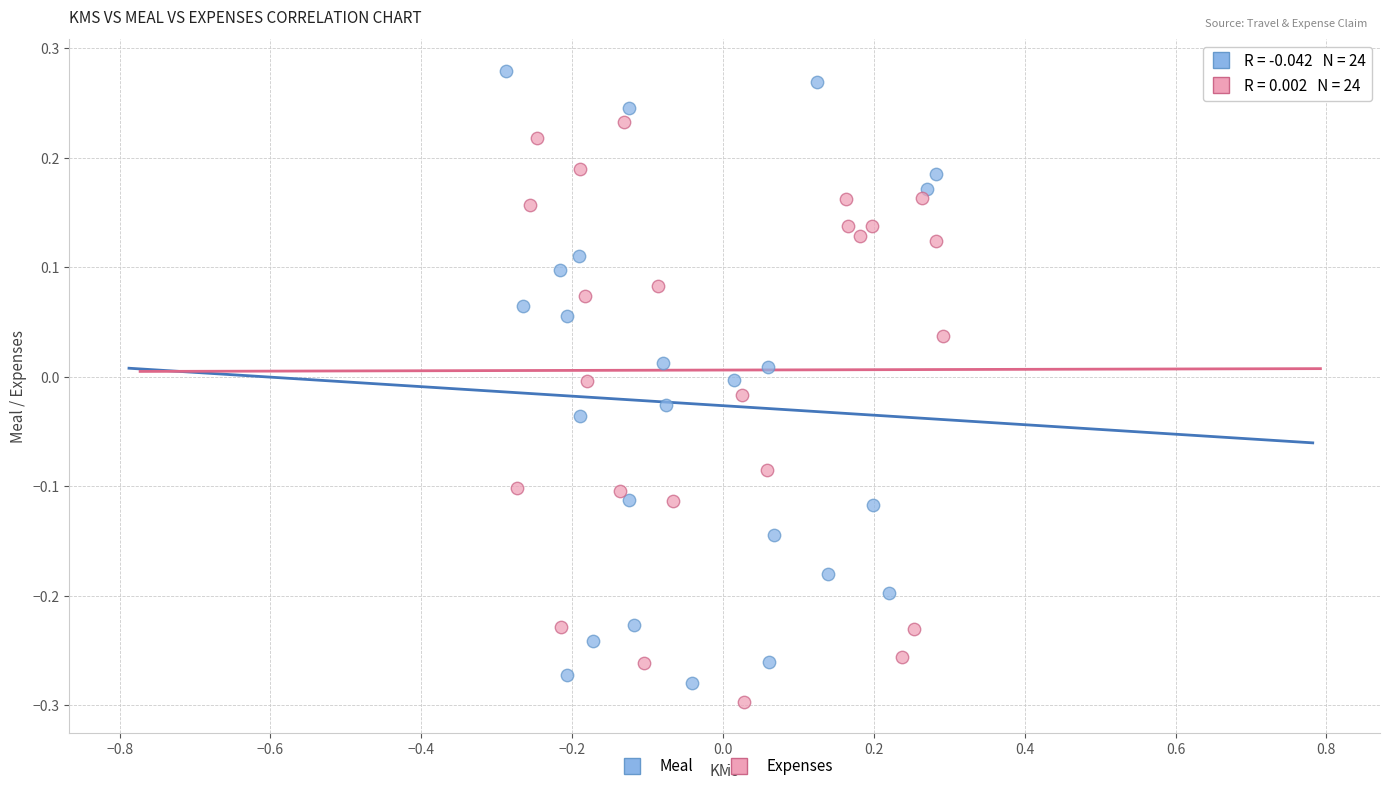

Which series reaches the maximum Y coordinate?

Meal